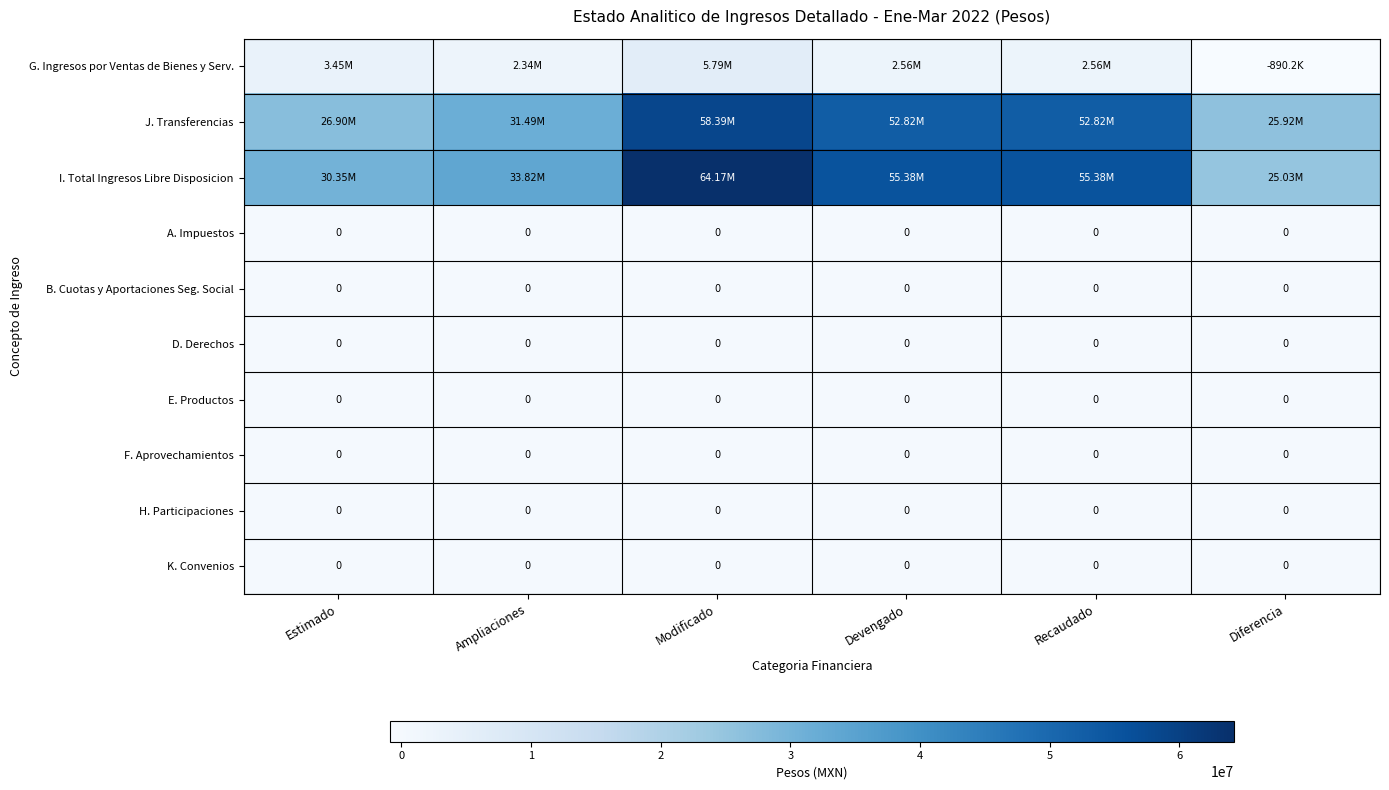

At which category does the chart reach its minimum across all series?

Diferencia